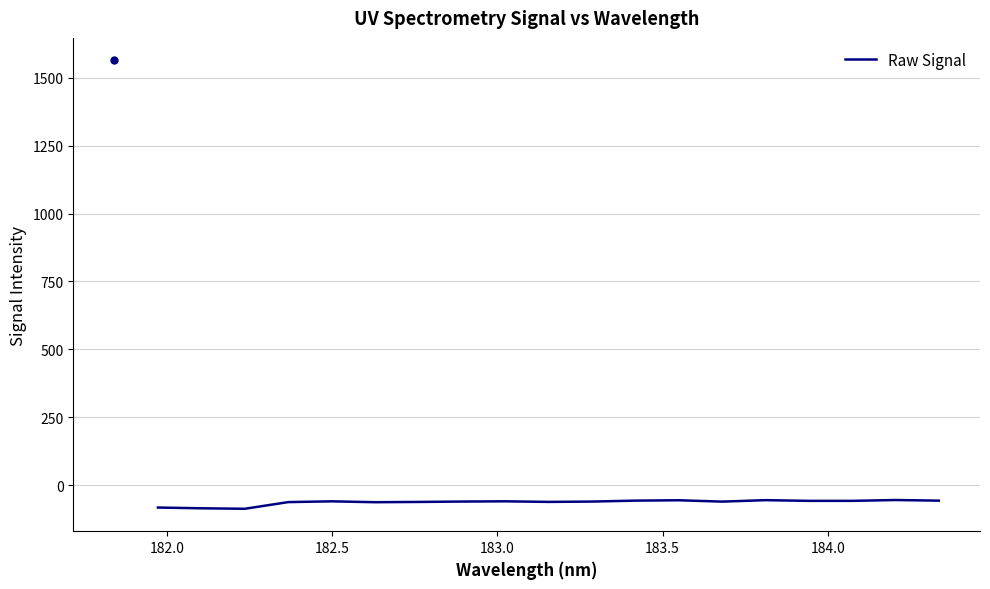

What is the difference between the maximum and minimum values?

32.3